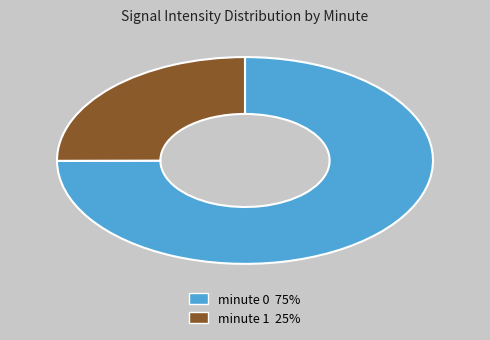

Is there a majority slice in this chart?

Yes